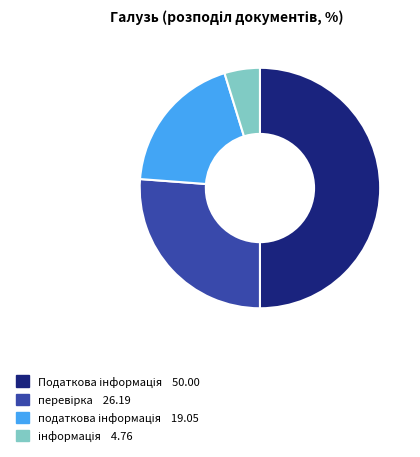

The податкова інформація slice represents 19% of the pie. True or false?

True